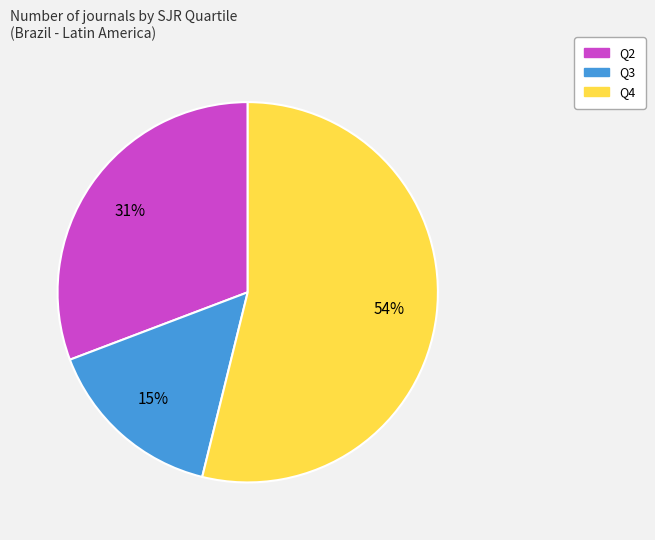

Combined, do Q3 and Q4 account for over 50%?

Yes